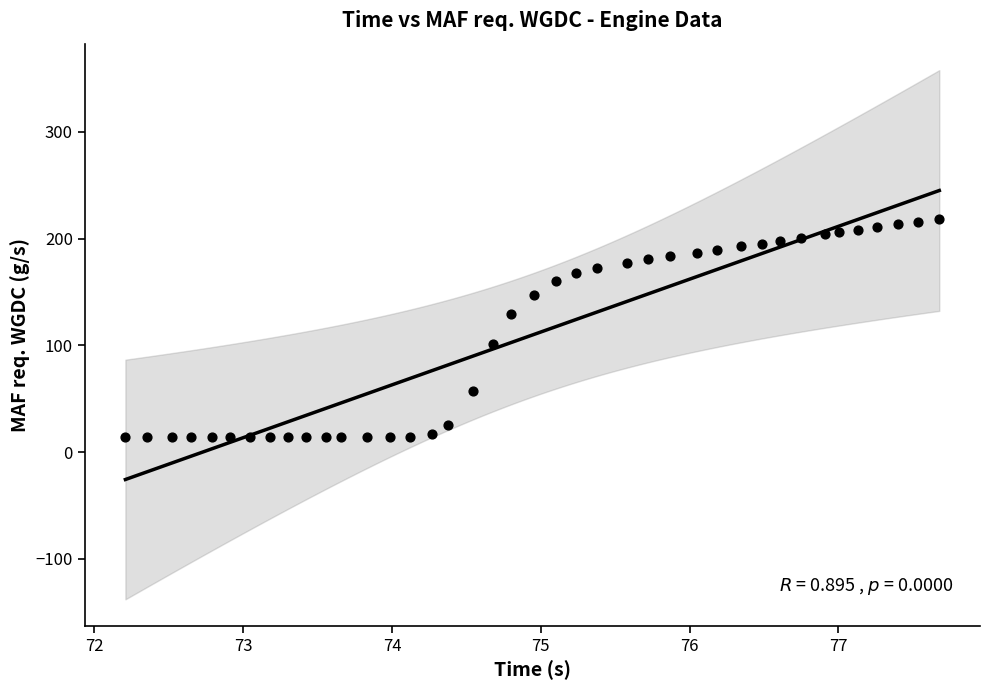

What is the range of Y values (max minus min)?

204.2